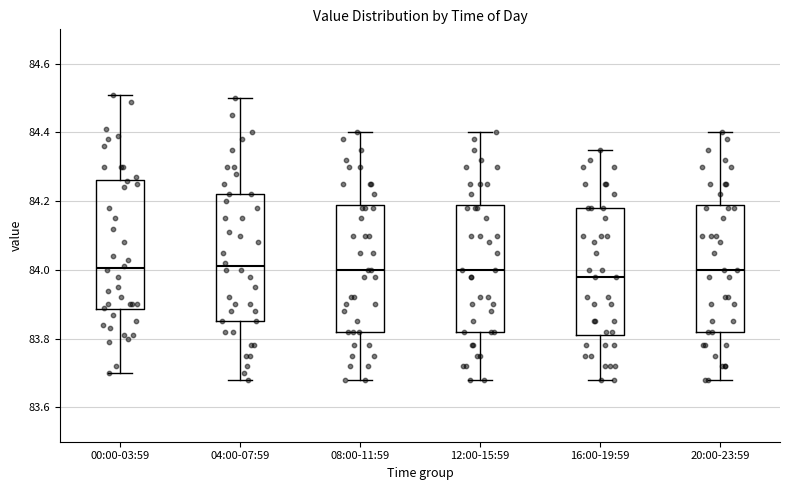

Reading left to right, read every box against the y-axis: the position of its median line, the range the box covers, and the ends of its whiskers. The values are not printed on the chart, so give them approximately, as read against the axis.

00:00-03:59: median 84.00, box 83.88 to 84.26, whiskers 83.70 to 84.52
04:00-07:59: median 84.02, box 83.86 to 84.22, whiskers 83.68 to 84.50
08:00-11:59: median 84.00, box 83.82 to 84.20, whiskers 83.68 to 84.40
12:00-15:59: median 84.00, box 83.82 to 84.20, whiskers 83.68 to 84.40
16:00-19:59: median 83.98, box 83.82 to 84.18, whiskers 83.68 to 84.36
20:00-23:59: median 84.00, box 83.82 to 84.20, whiskers 83.68 to 84.40